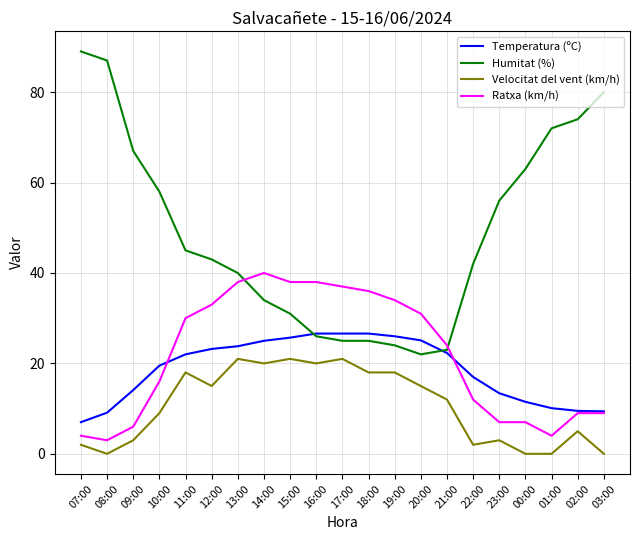

Is the value of Temperatura (ºC) at 16:00 greater than the value of Humitat (%) at 07:00?

No